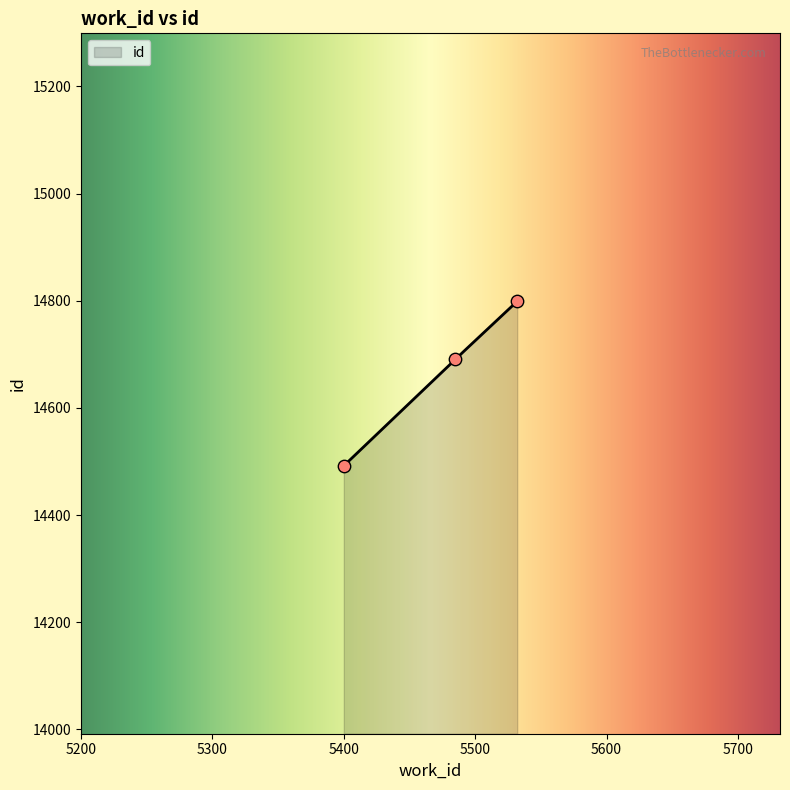

Which has a higher value, 5532 or 5400?

5532